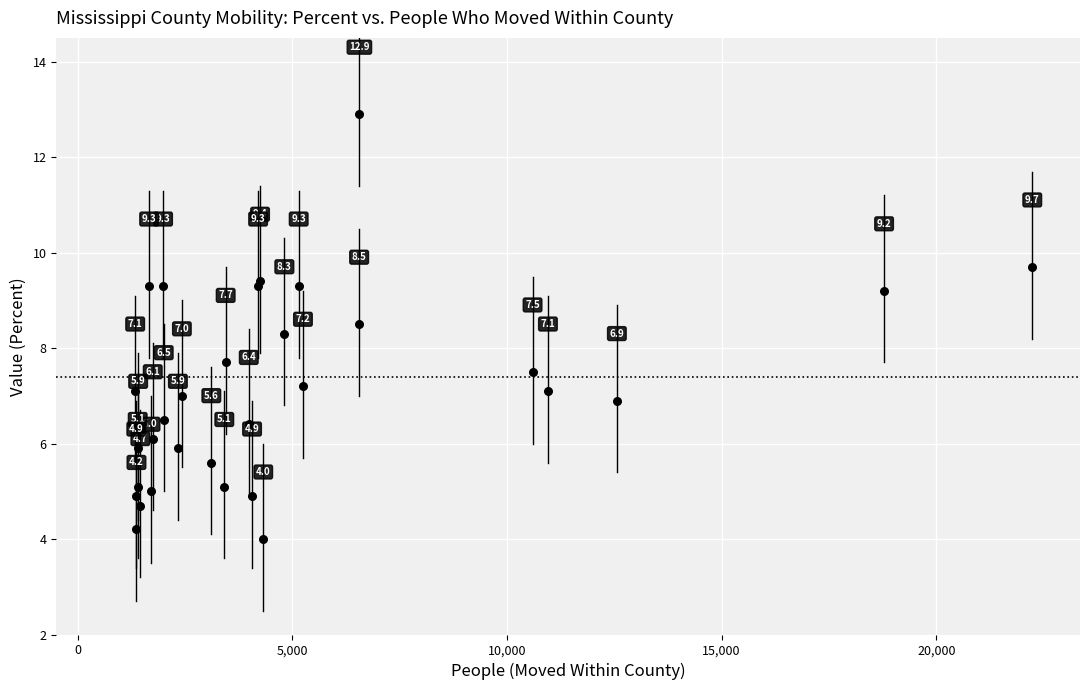

What Y value in the scatter plot is closest to 8?

7.7